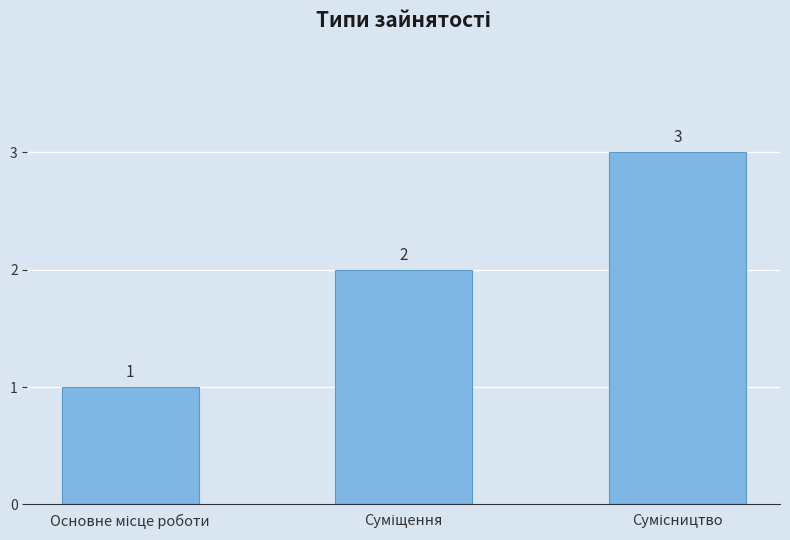

Reading left to right, list all the values displayed in this chart.

1	2	3